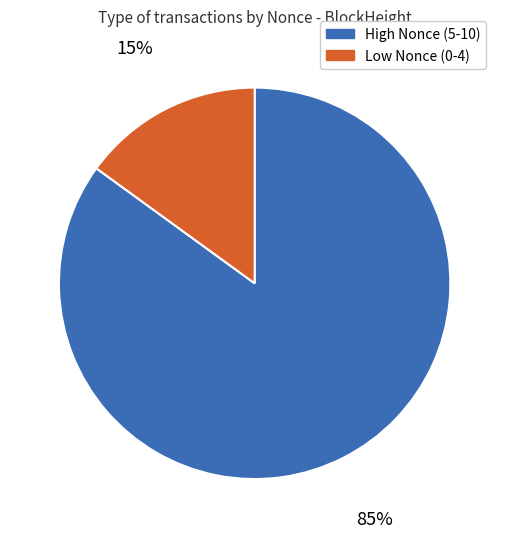

To the nearest percent, what is the difference between the largest and smallest slice percentages?

70%